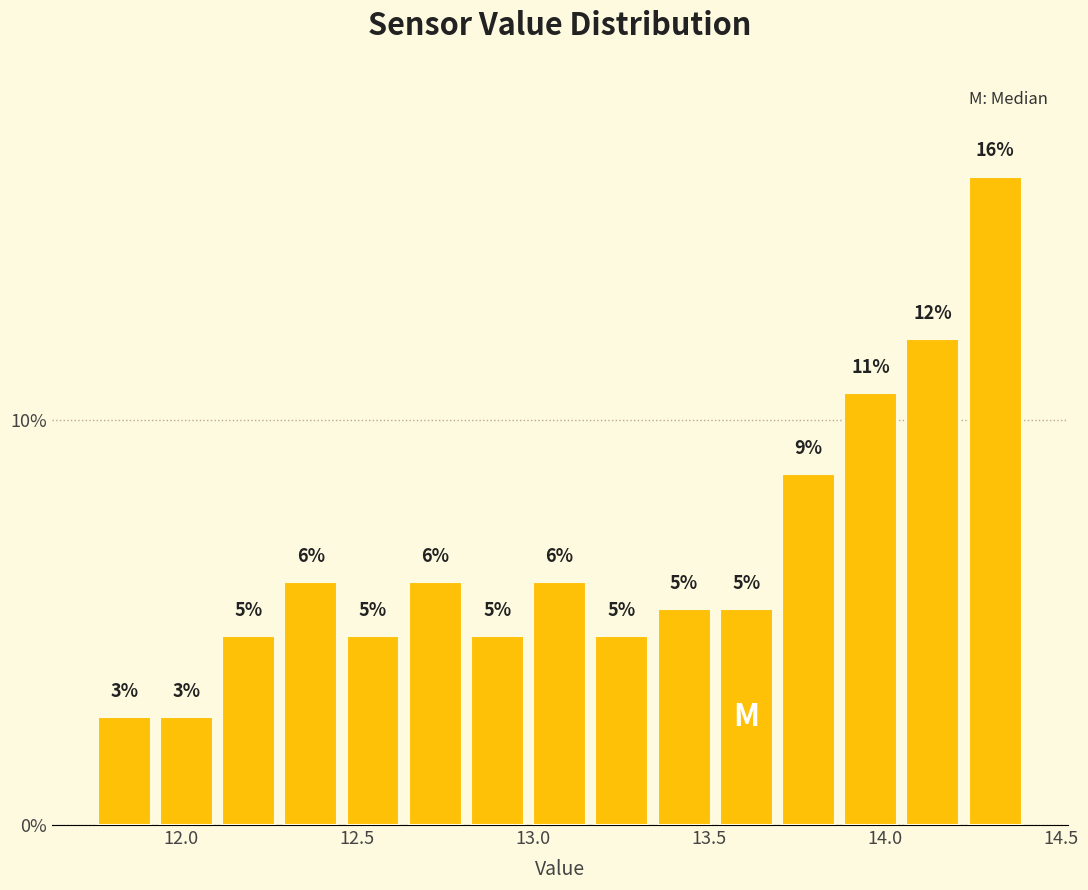

Read against the x-axis, roughly where is the centre of the tallest bar?

14.30